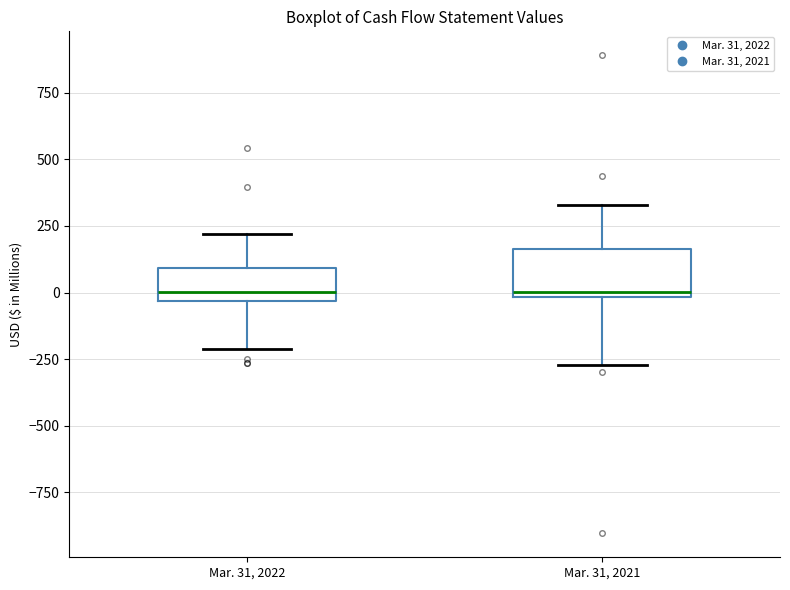

Reading left to right, read every box against the y-axis: the position of its median line, the range the box covers, and the ends of its whiskers. The values are not printed on the chart, so give them approximately, as read against the axis.

Mar. 31, 2022: median 0, box -50 to 100, whiskers -200 to 200
Mar. 31, 2021: median 0 (just above the box's lower edge), box 0 to 150, whiskers -250 to 350